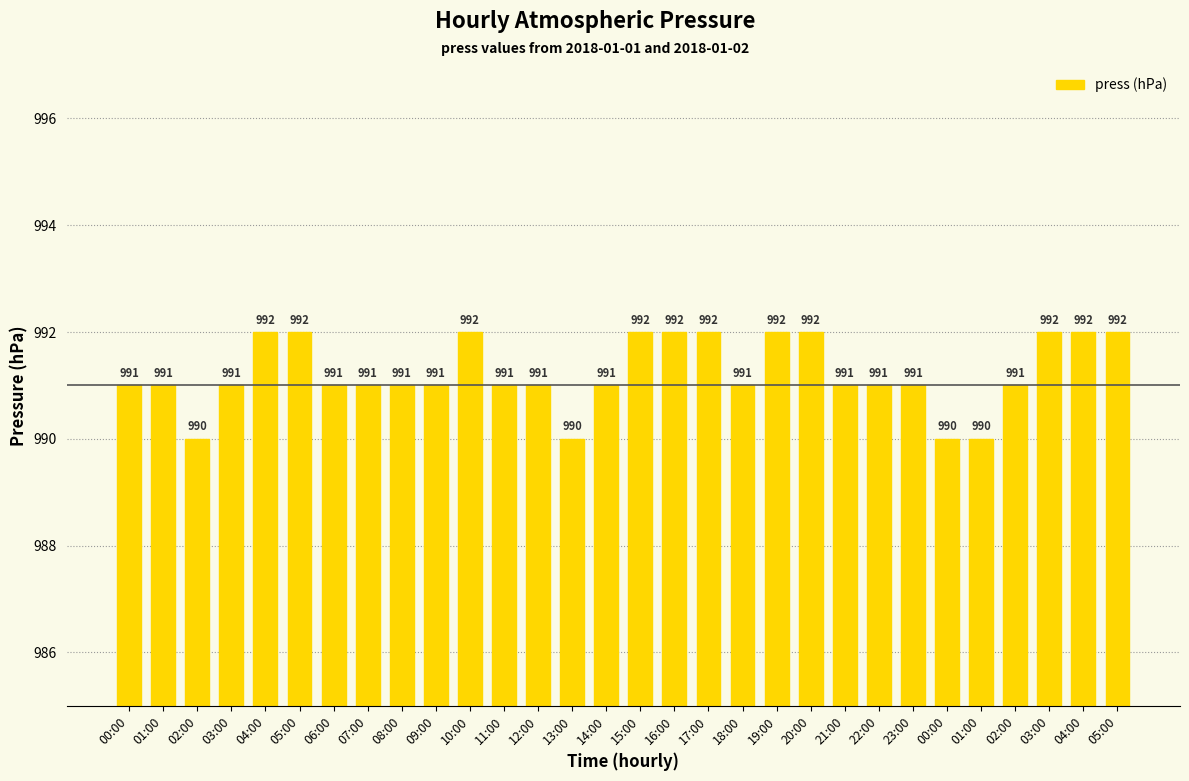

What is the change in value from 05:00 to 13:00?

-2